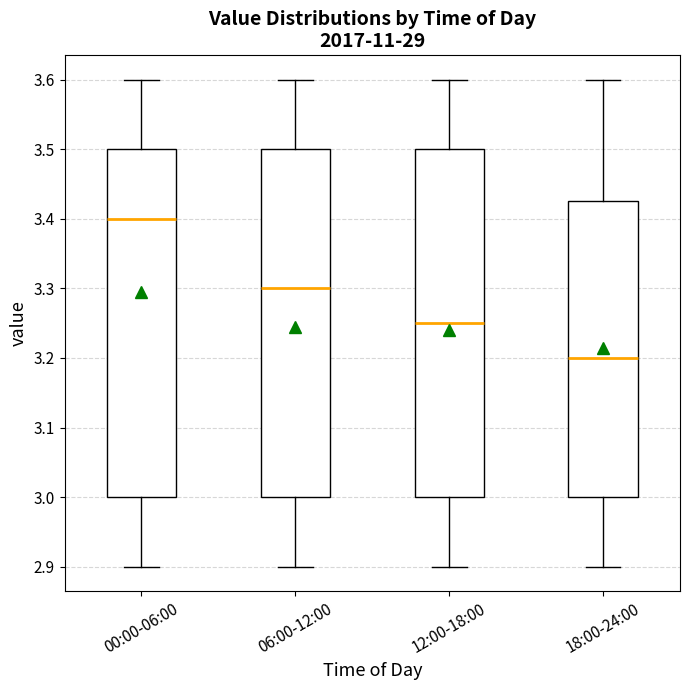

Where does the lower whisker of the box for 12:00-18:00 end on the y-axis? The values are not printed on the chart, so give them approximately, as read against the axis.

2.90